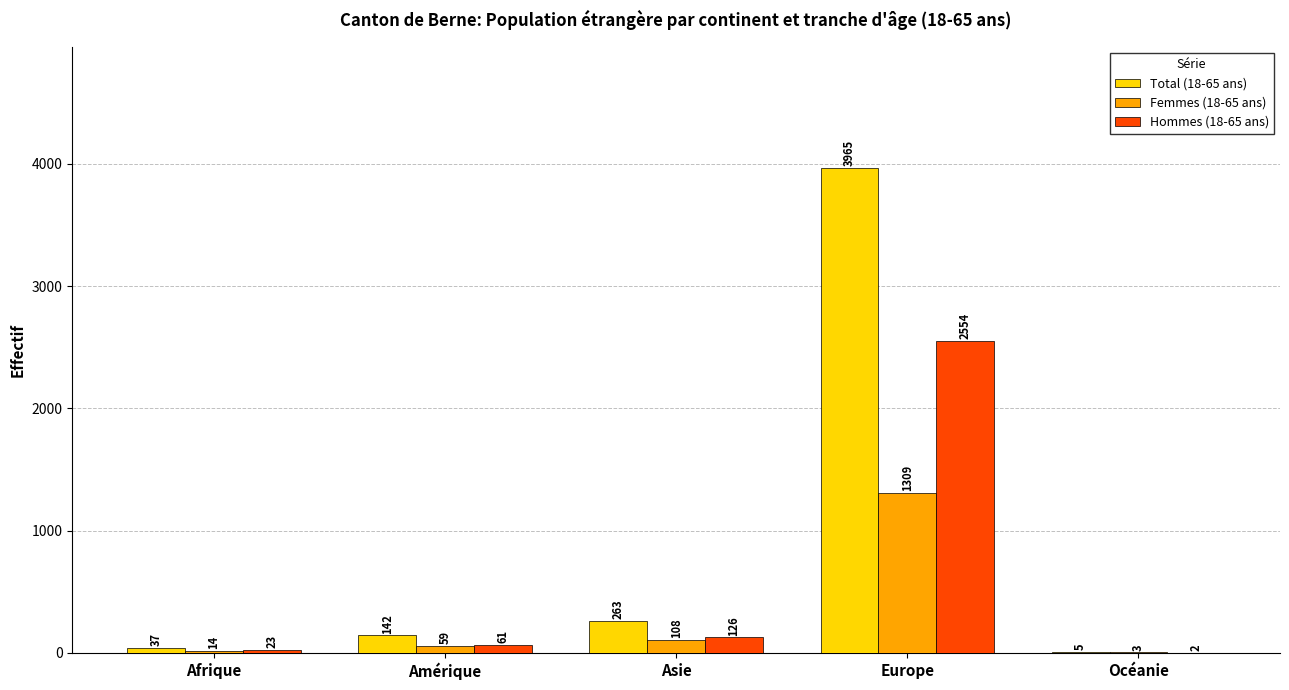

The Hommes (18-65 ans) series shows 4154 at Europe. True or false?

False